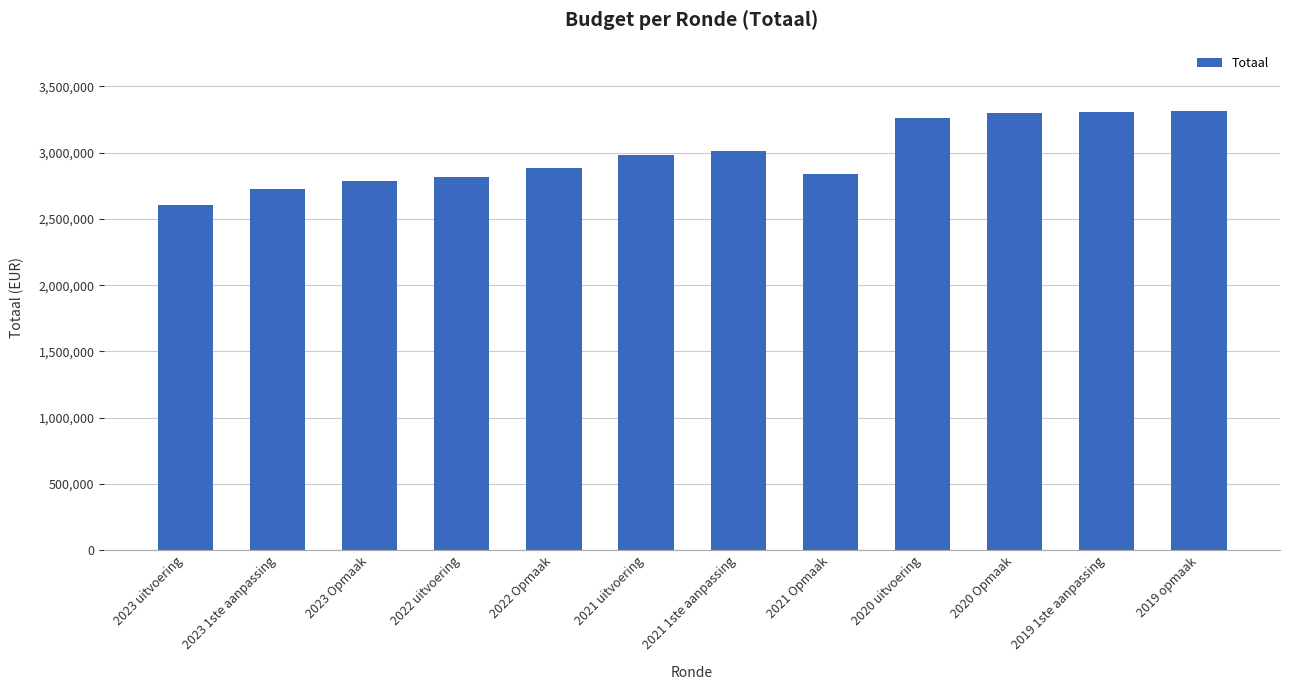

Does the chart contain any negative values?

No